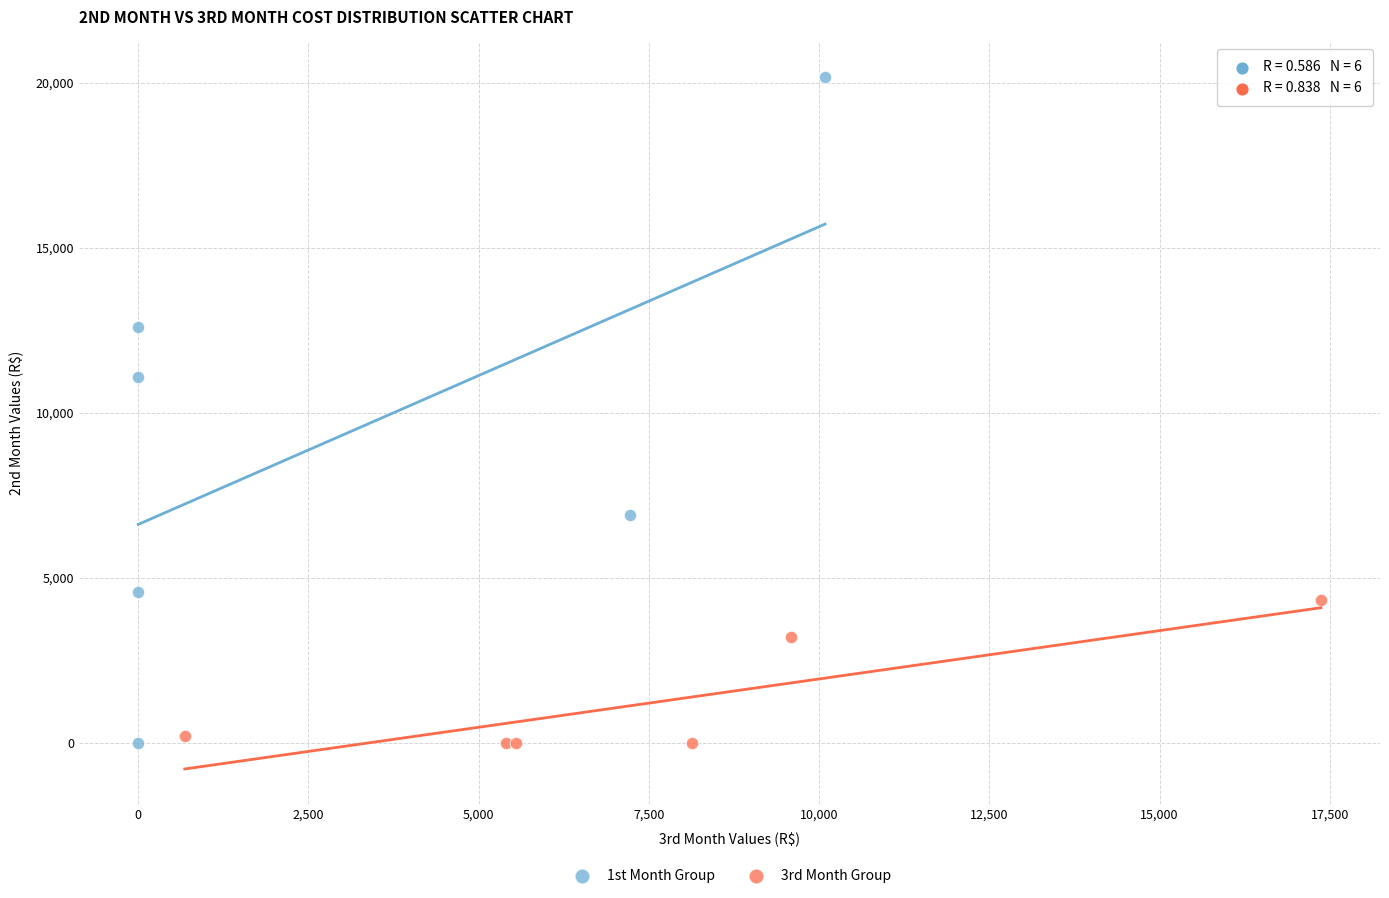

Which series has the widest spread of Y values?

1st Month Group